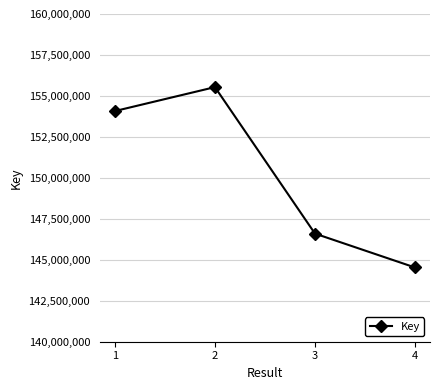

What is the minimum value shown in the chart?

144530664